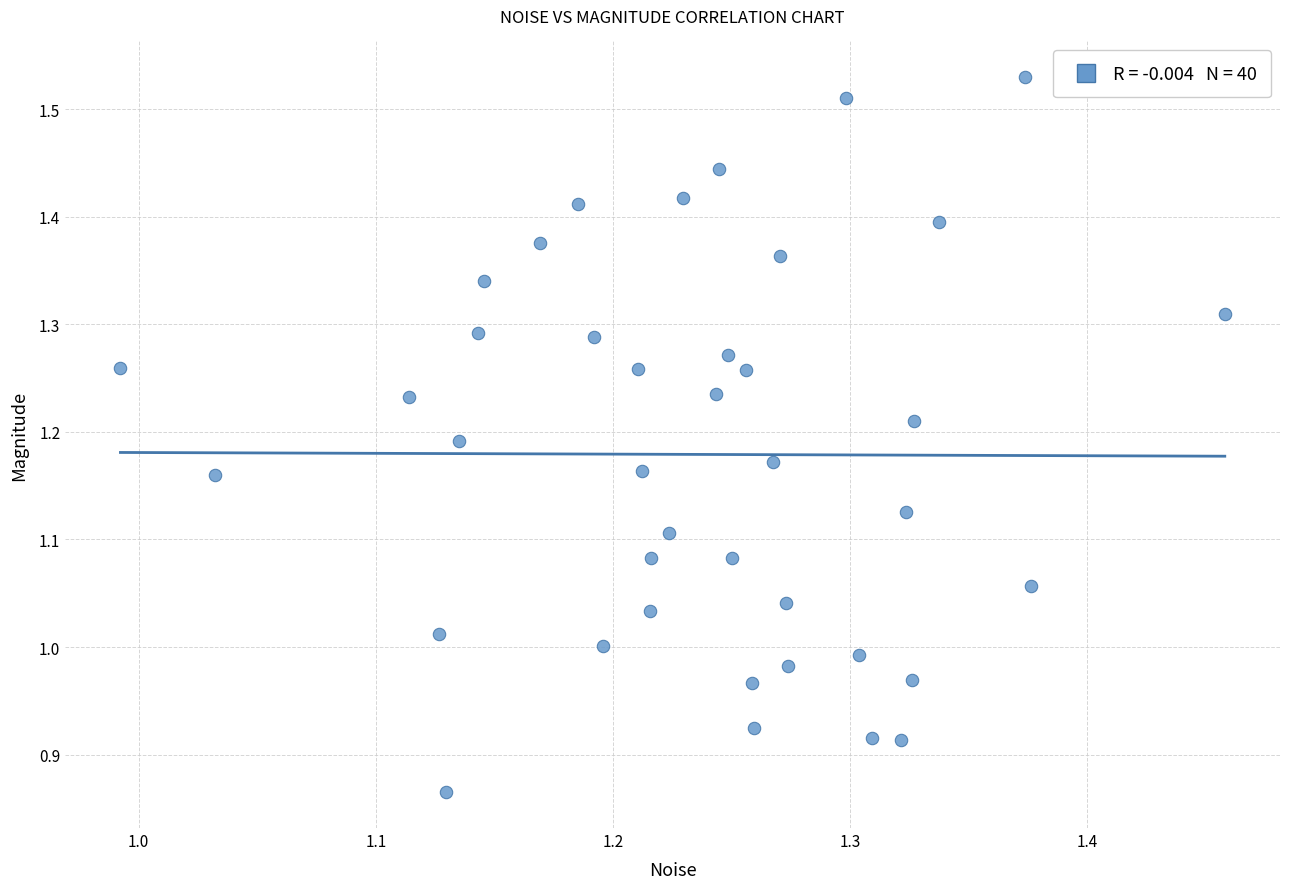

What is the range of Y values (max minus min)?

0.7